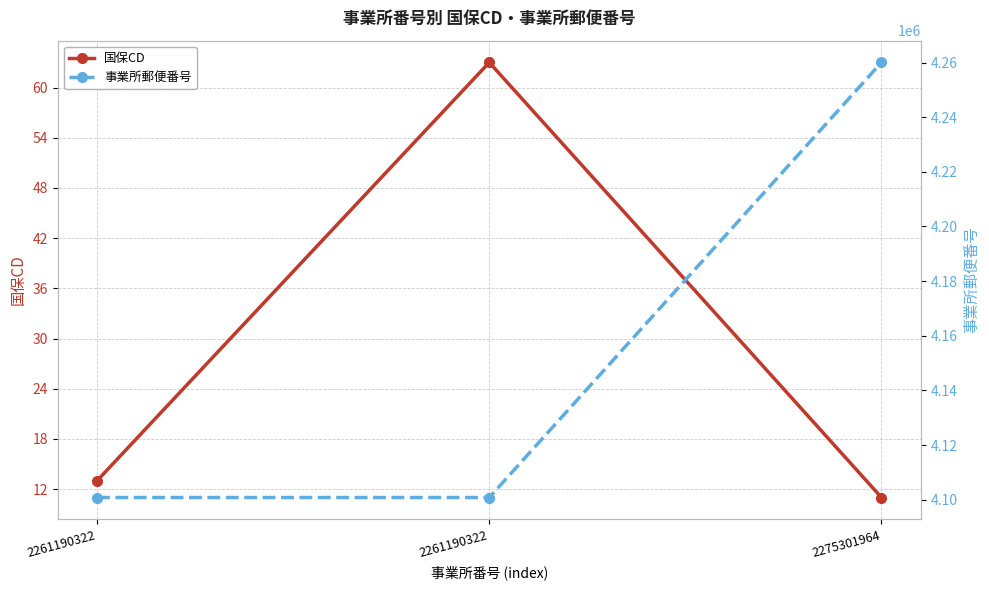

At which category does the chart reach its minimum across all series?

2275301964